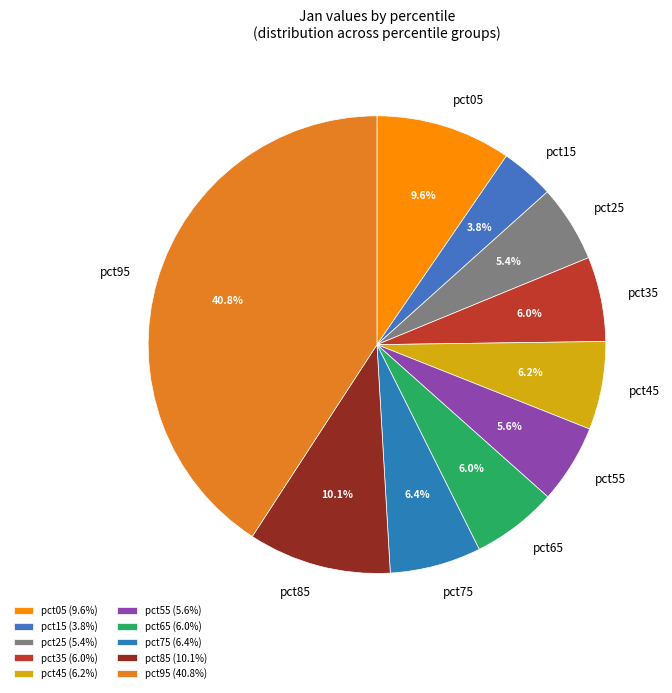

Is it true that pct95 is 41% of the pie?

True